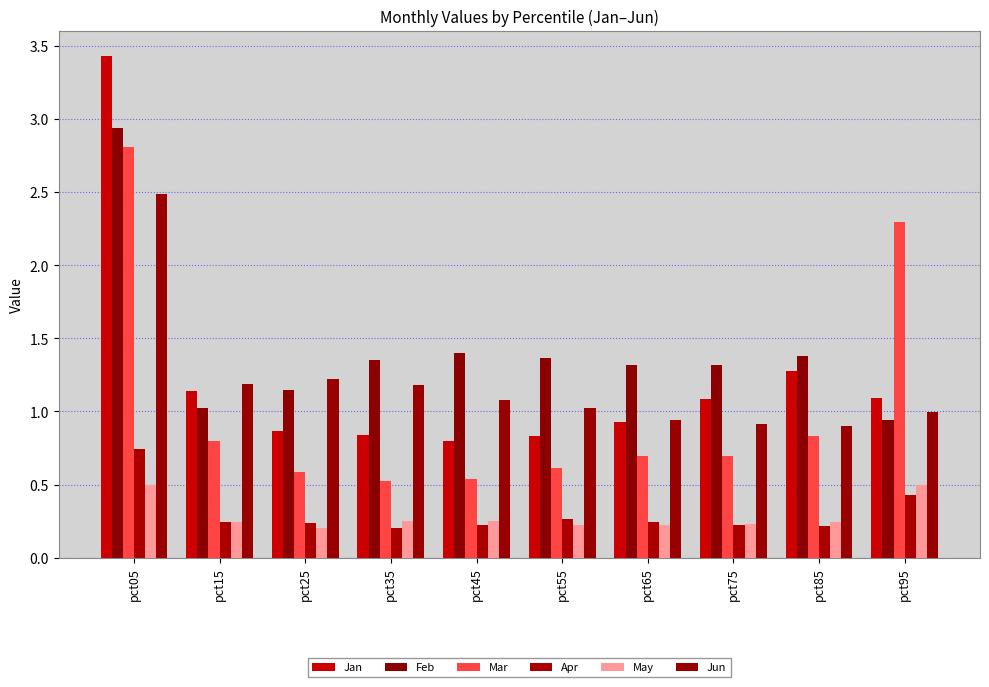

What is the highest value of the May series?

0.5